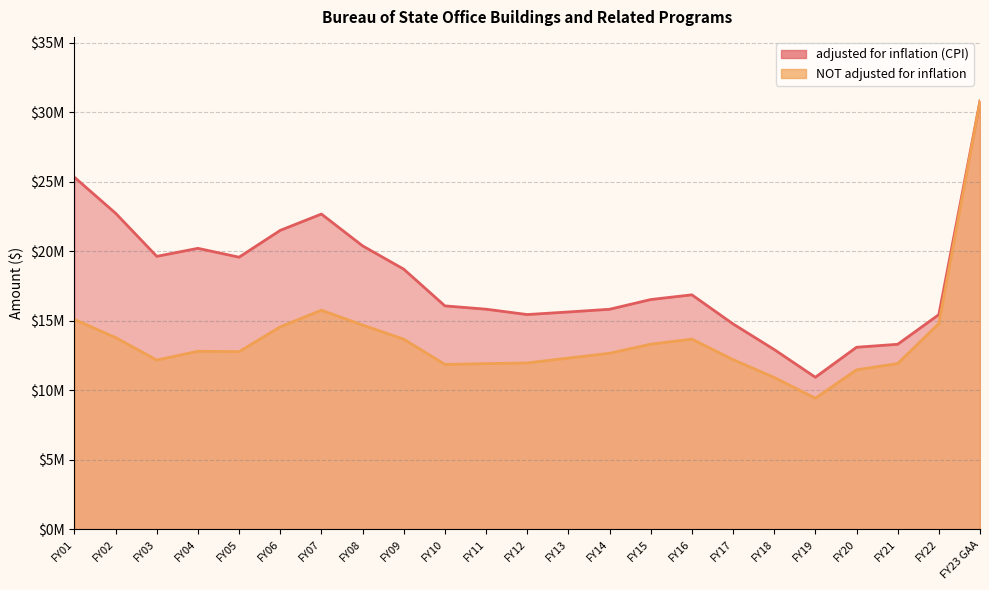

Rank the series by their average value, from highest to lowest.

adjusted for inflation (CPI), NOT adjusted for inflation